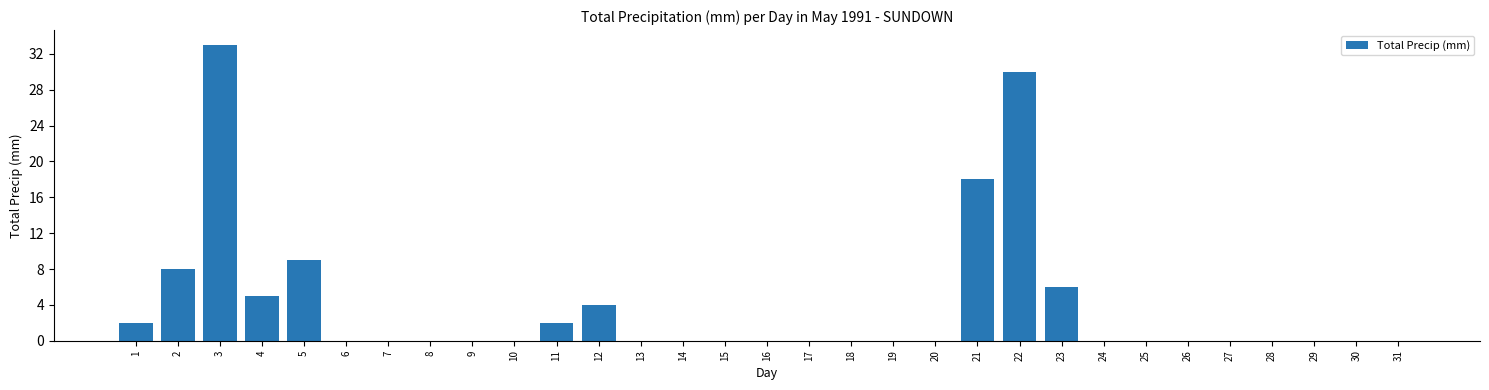

At which label is the value closest to 16?

21